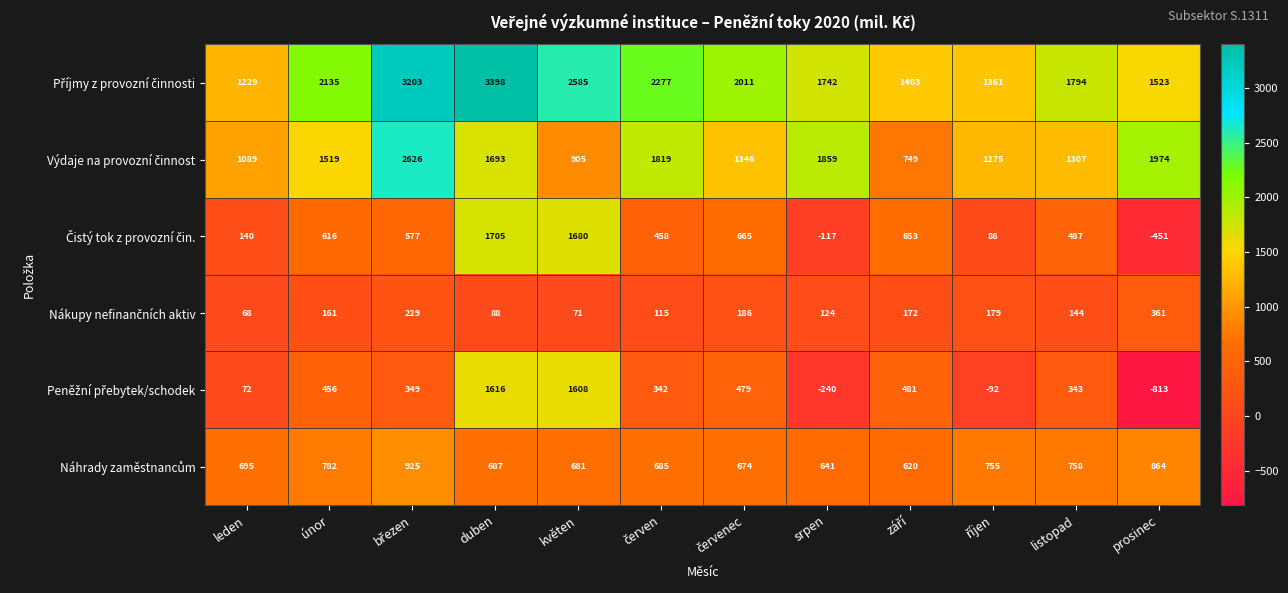

What is the spread (max minus min) of values at duben?

3310